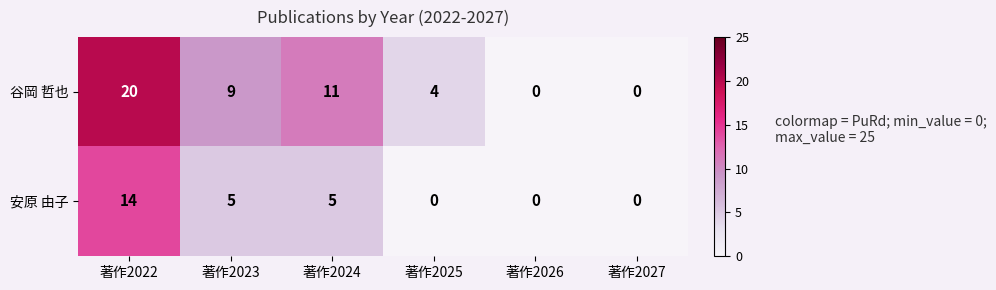

The 谷岡 哲也 series shows 36 at 著作2022. True or false?

False